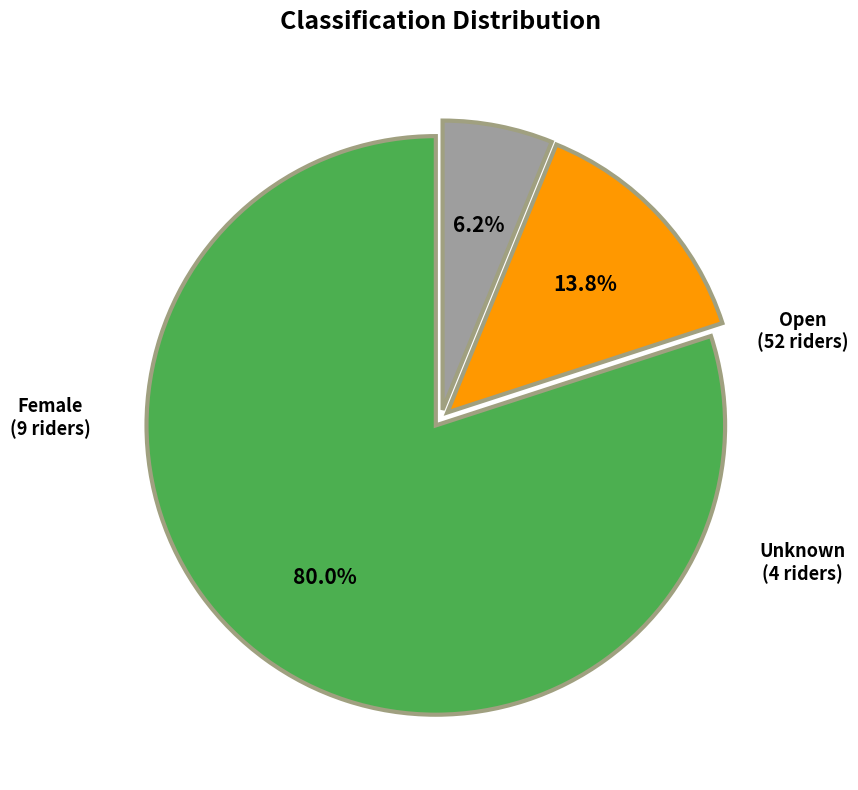

What percentage is the Unknown slice, to the nearest percent?

6%